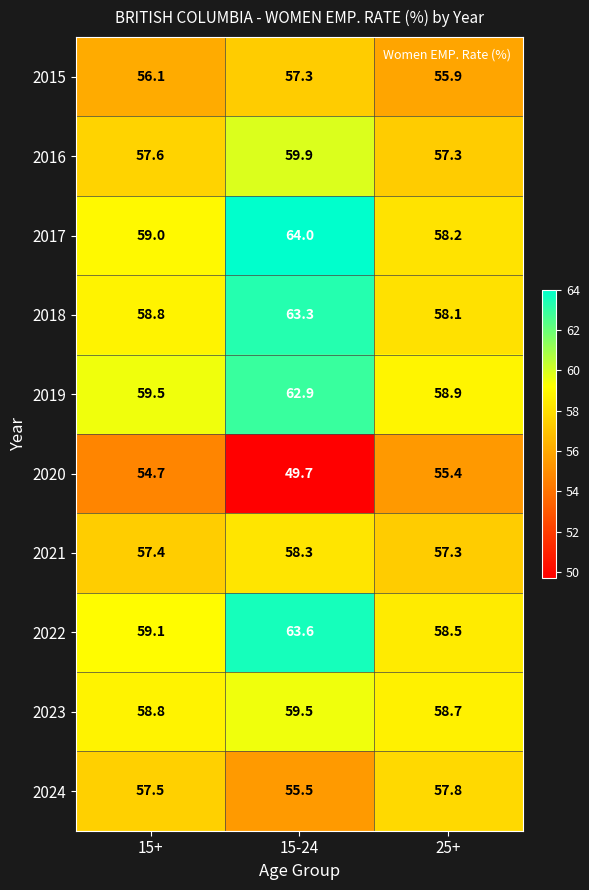

Where is 2023 nearest to the value 59?

15+